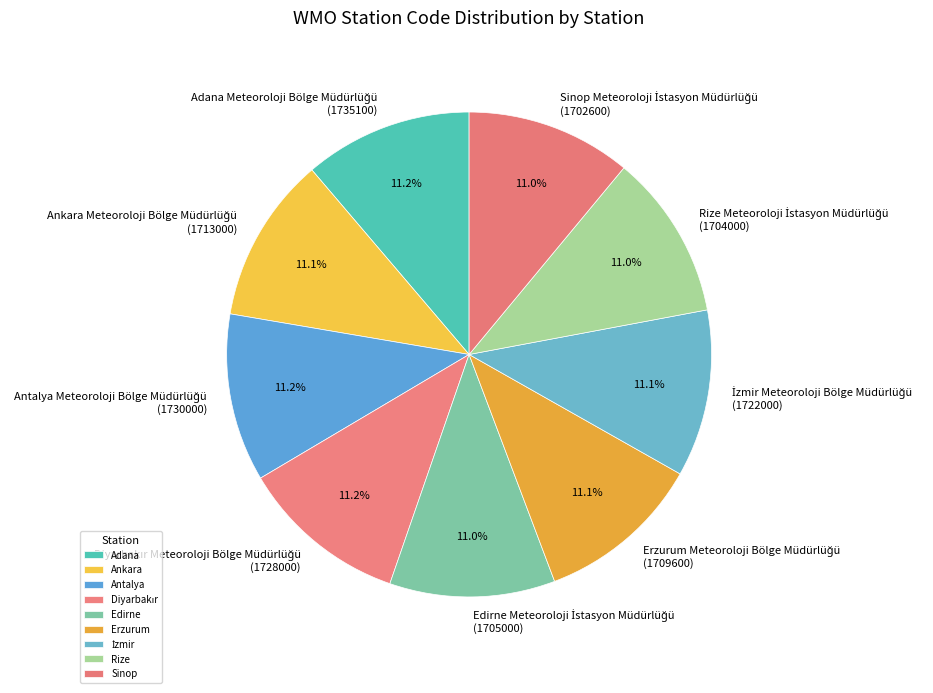

Is there any slice that represents more than half of the pie?

No